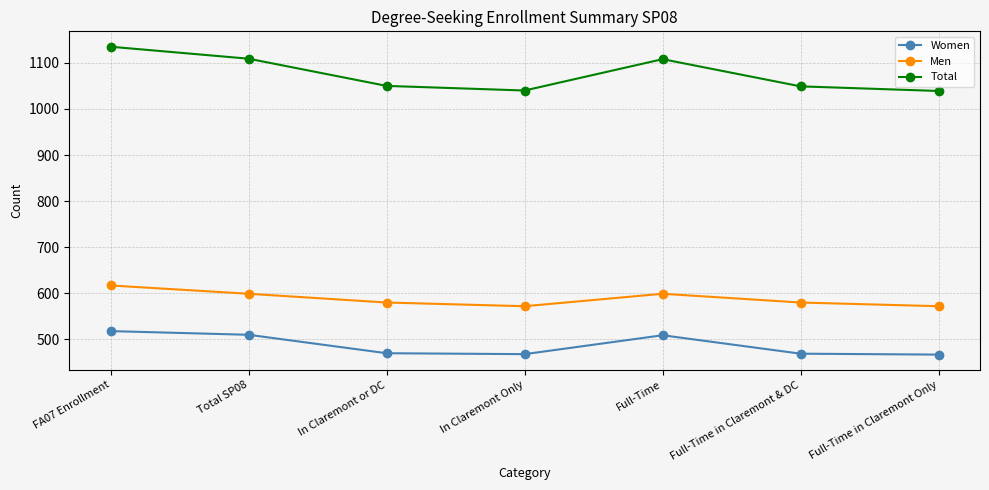

Between FA07 Enrollment and In Claremont or DC, which series saw the biggest shift?

Total